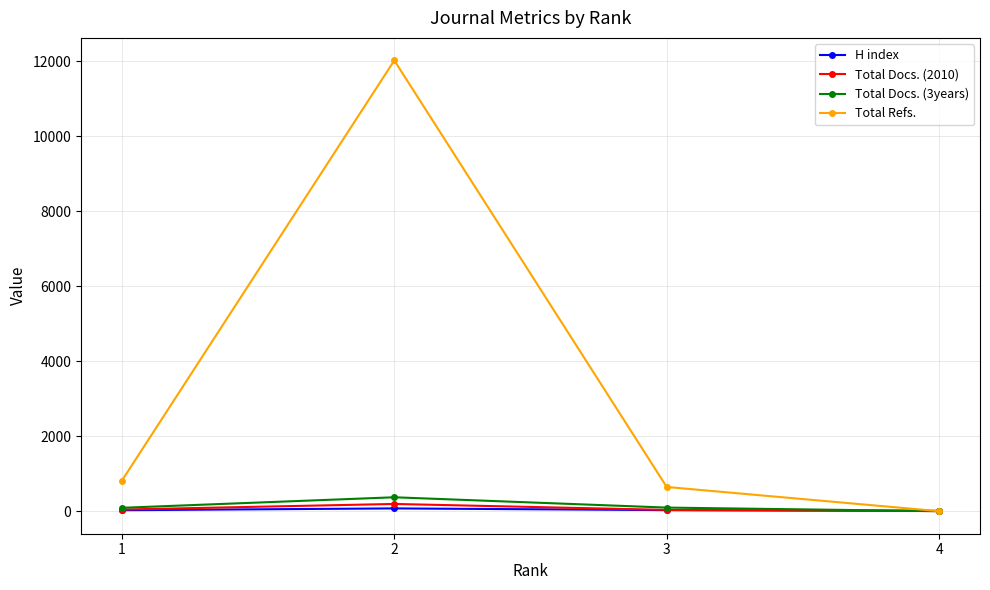

What is the spread (max minus min) of values at 1?

789